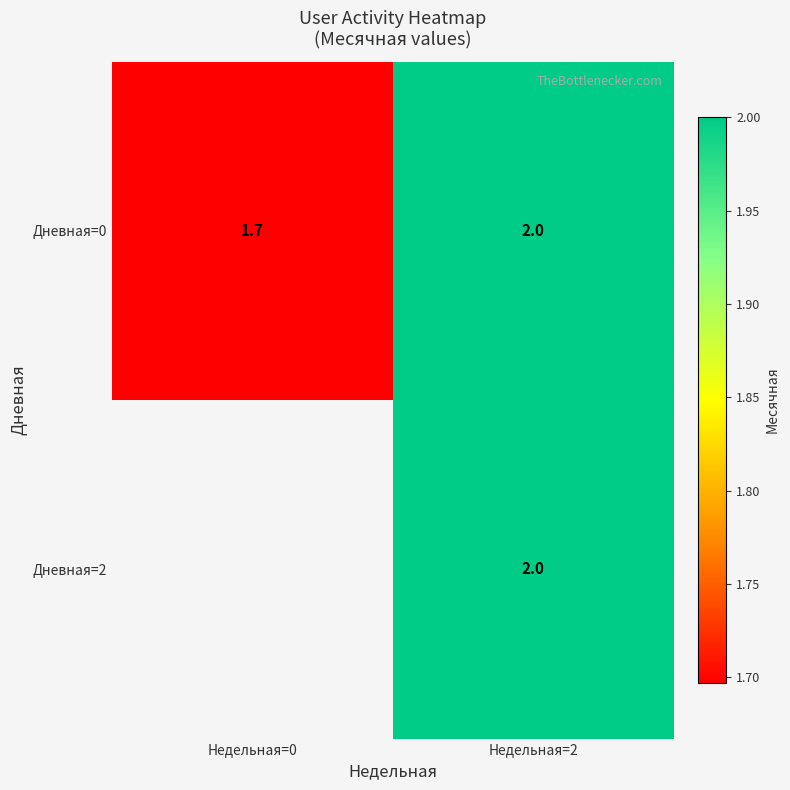

What is the lowest value of the Дневная=0 series?

1.7